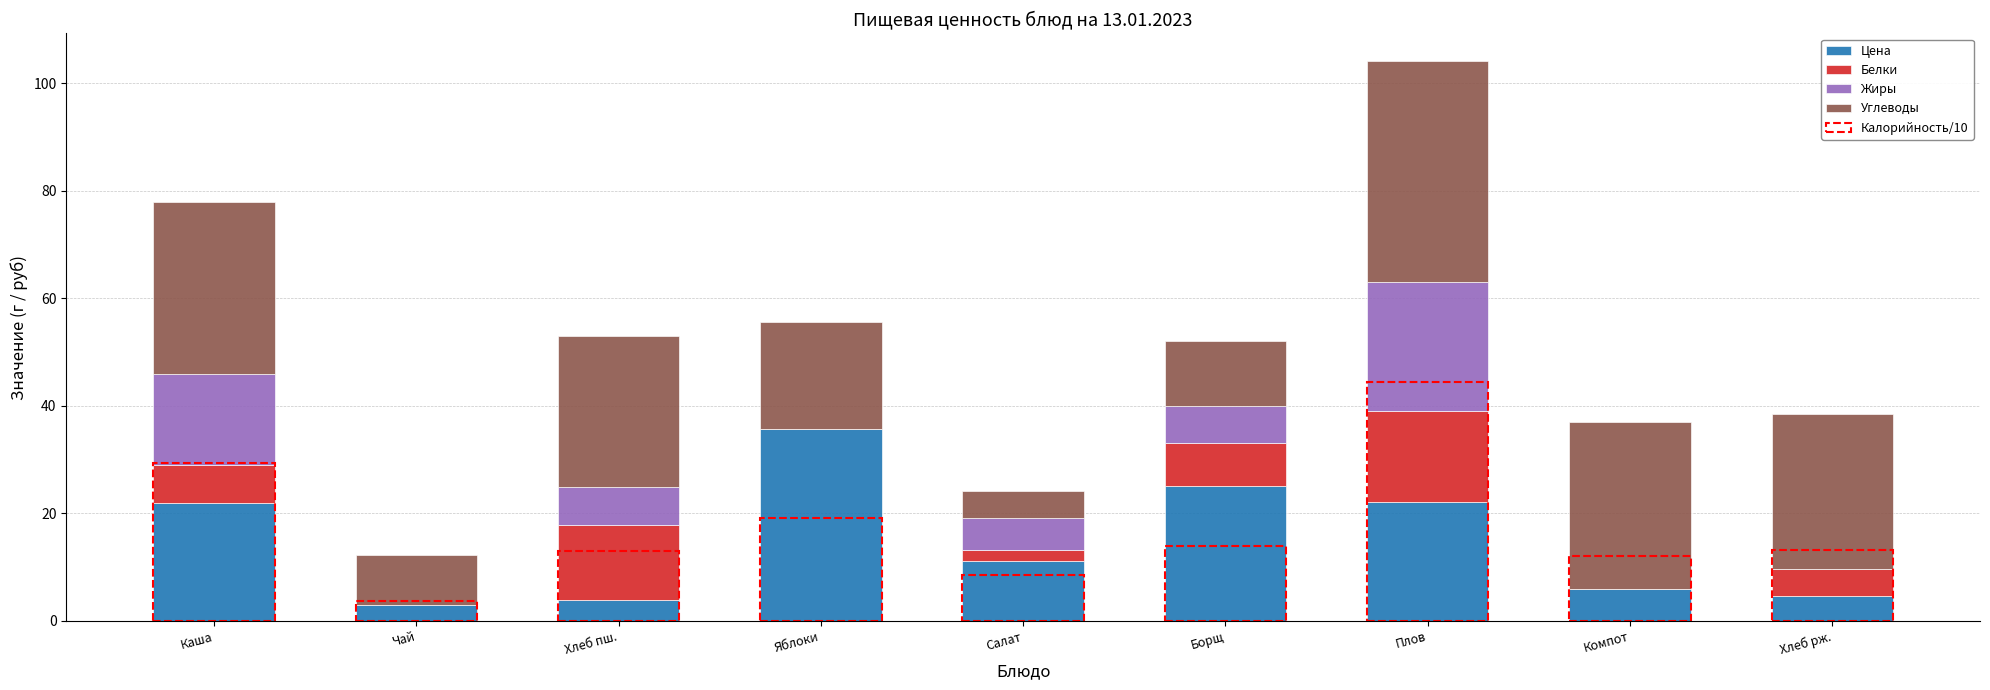

Count the number of categories in the chart.

9